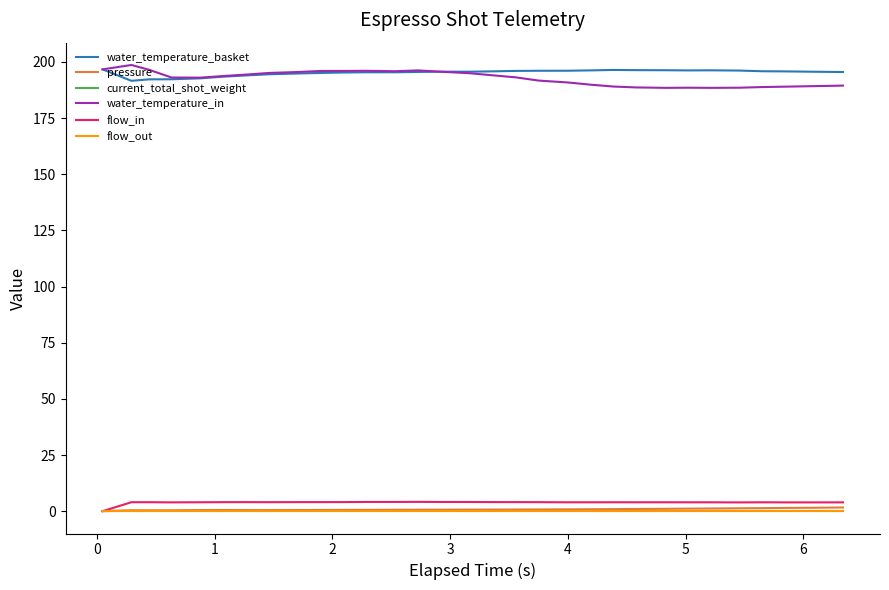

True or false: water_temperature_basket and pressure cross at least once.

False